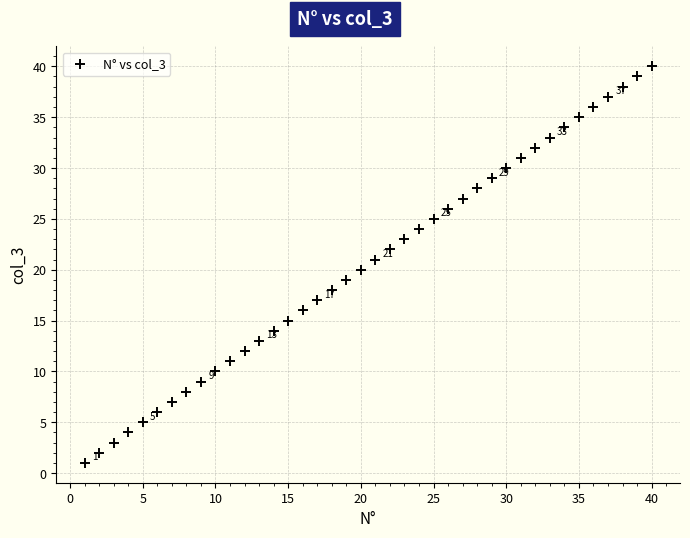

What is the range of Y values (max minus min)?

39